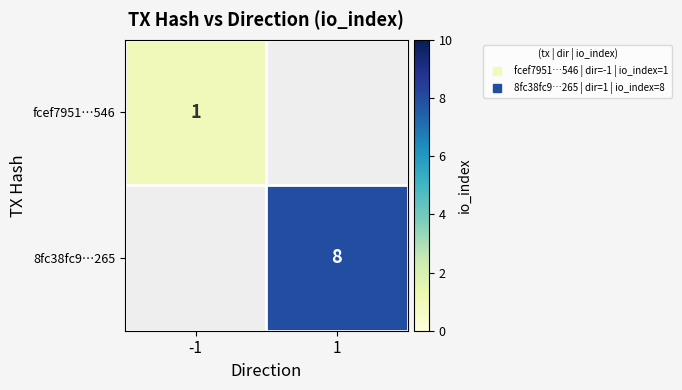

At which category does the chart reach its peak across all series?

1